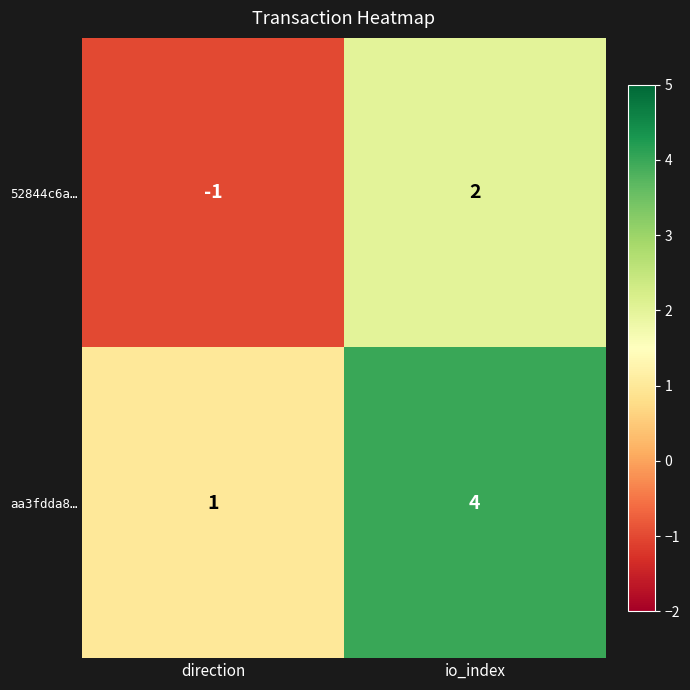

What is the spread (max minus min) of values at io_index?

2